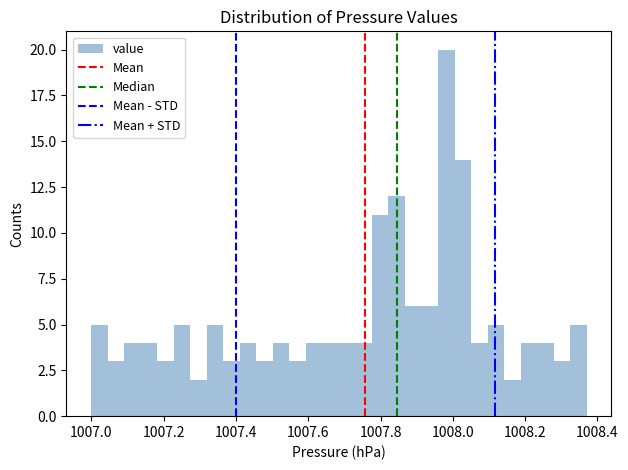

Around what value on the x-axis is the tallest bar? Give the approximate position of its centre, as read against the axis.

1007.98